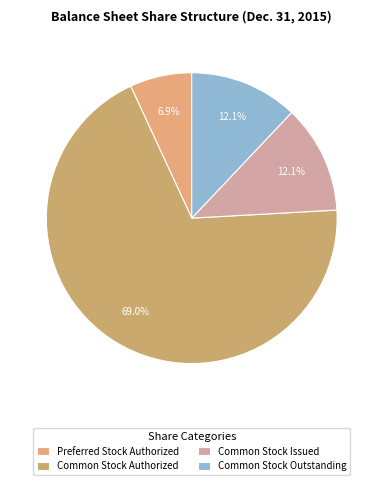

True or false: Common Stock Issued accounts for 12% of the total.

True